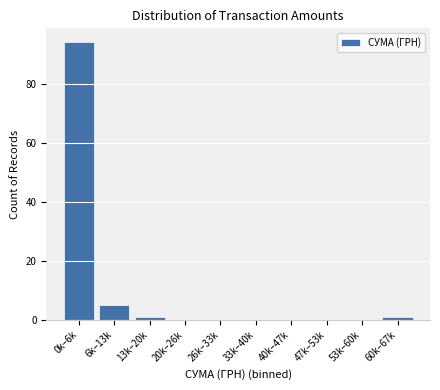

Reading left to right, list all the values displayed in this chart.

0k–6k=94	6k–13k=5	13k–20k=1	20k–26k=0	26k–33k=0	33k–40k=0	40k–47k=0	47k–53k=0	53k–60k=0	60k–67k=1